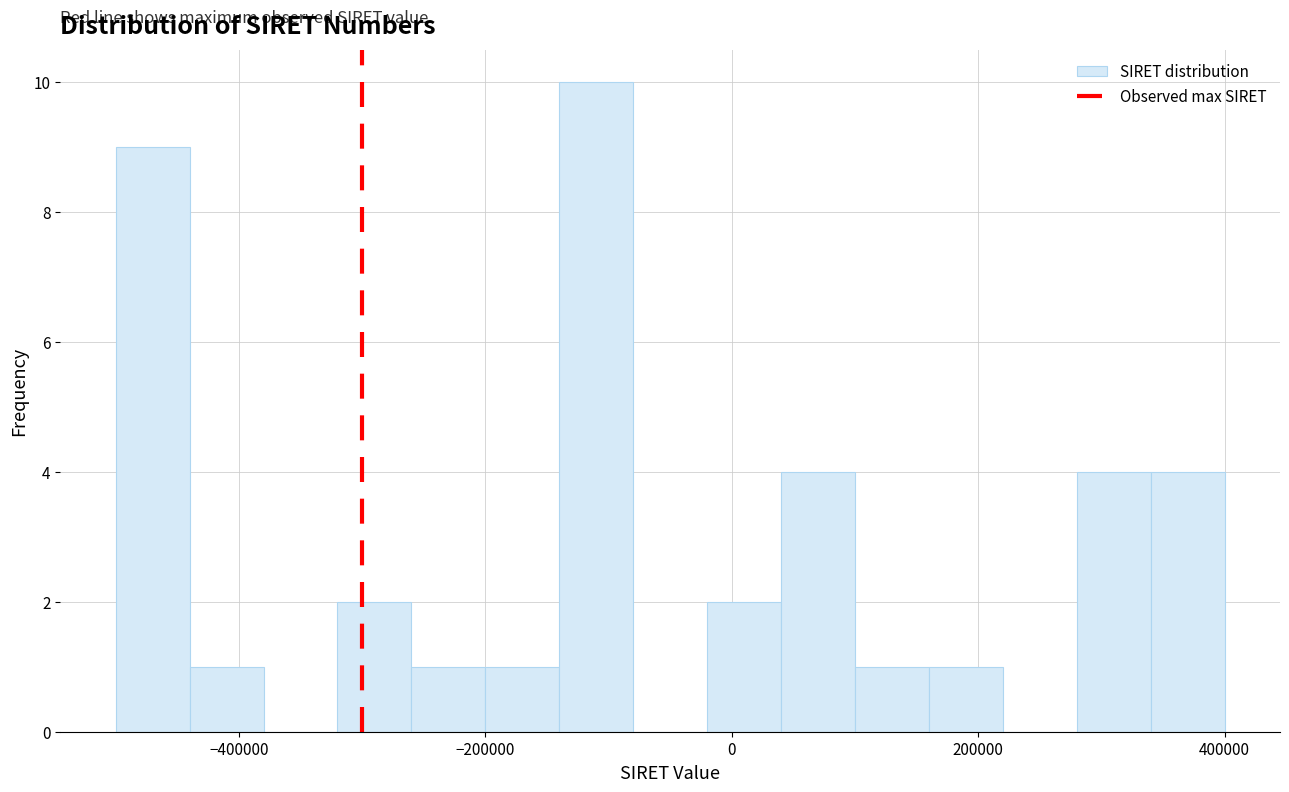

Read against the x-axis, roughly where is the centre of the tallest bar?

-100000